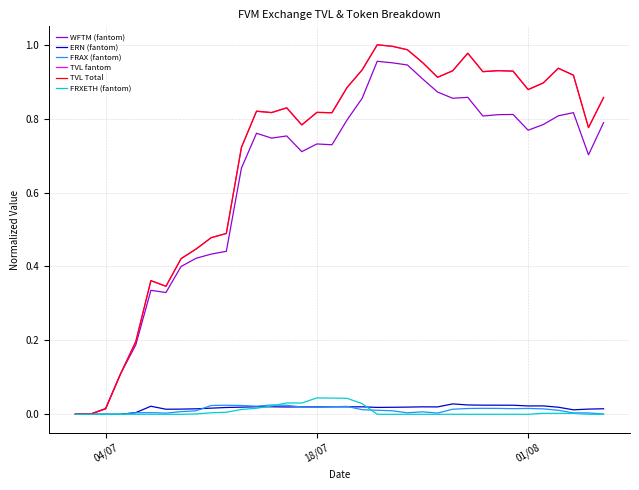

How many interior local valleys does the WFTM (fantom) series have?

8